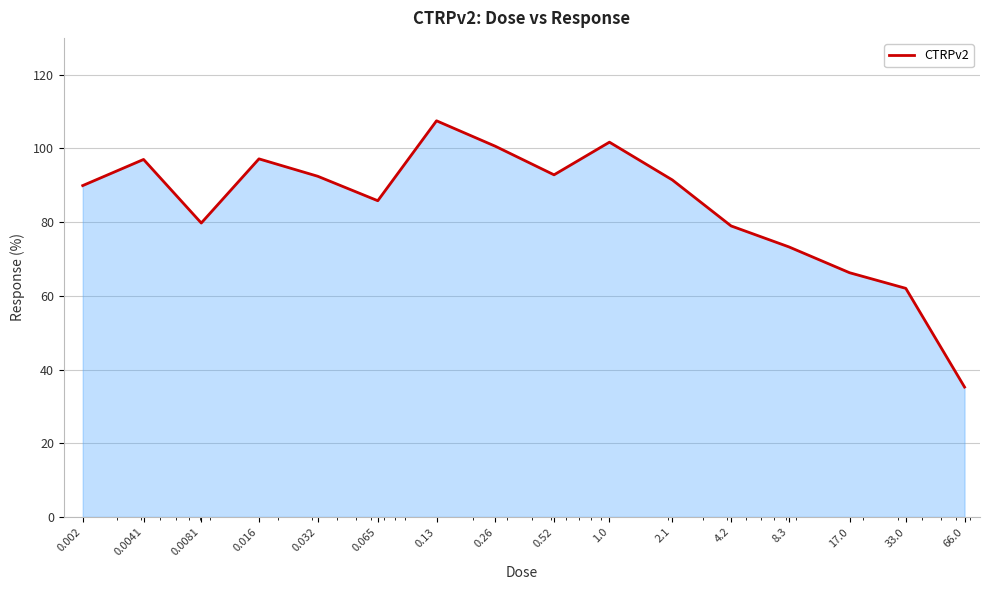

What is the average value?

84.5